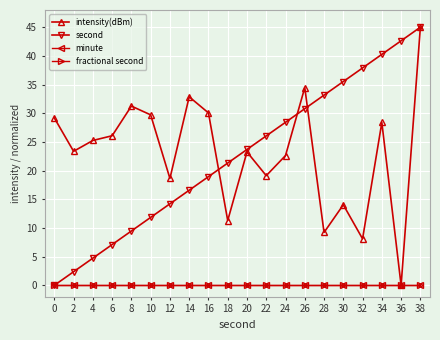

What is the value of the intensity(dBm) point at the 2nd from the left?

23.4